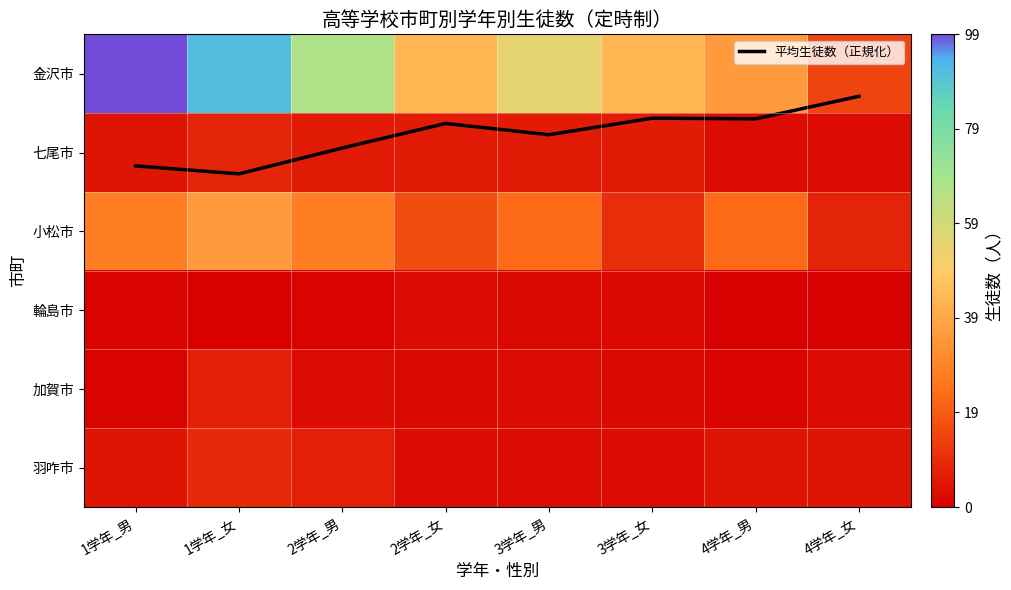

At which label is 金沢市 closest to 57?

3学年_男